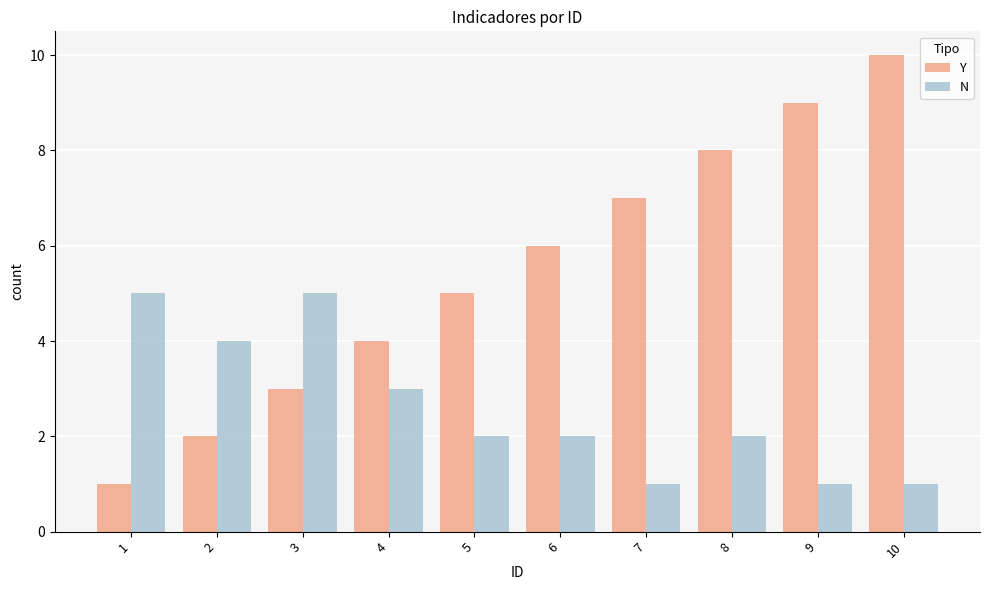

What is the difference between the maximum and minimum values in the Y series?

9